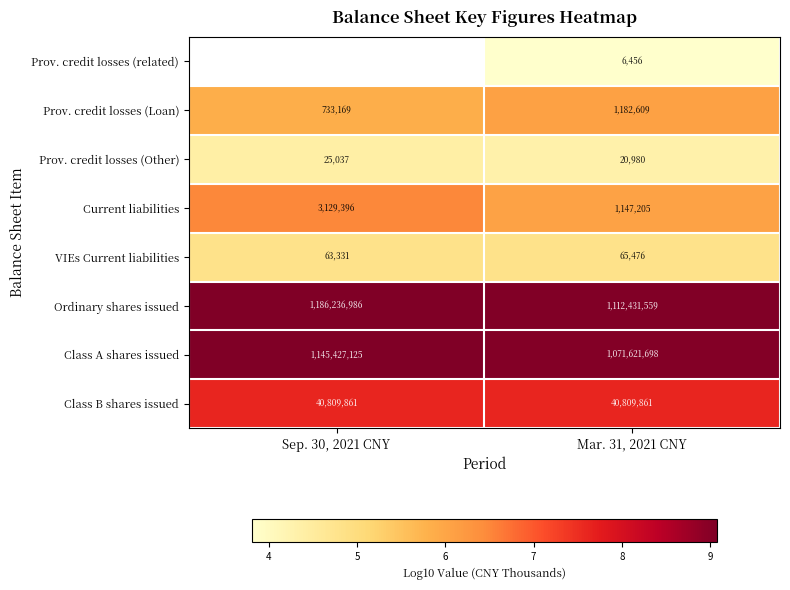

At which label is row_5 closest to 9?

Mar. 31, 2021 CNY